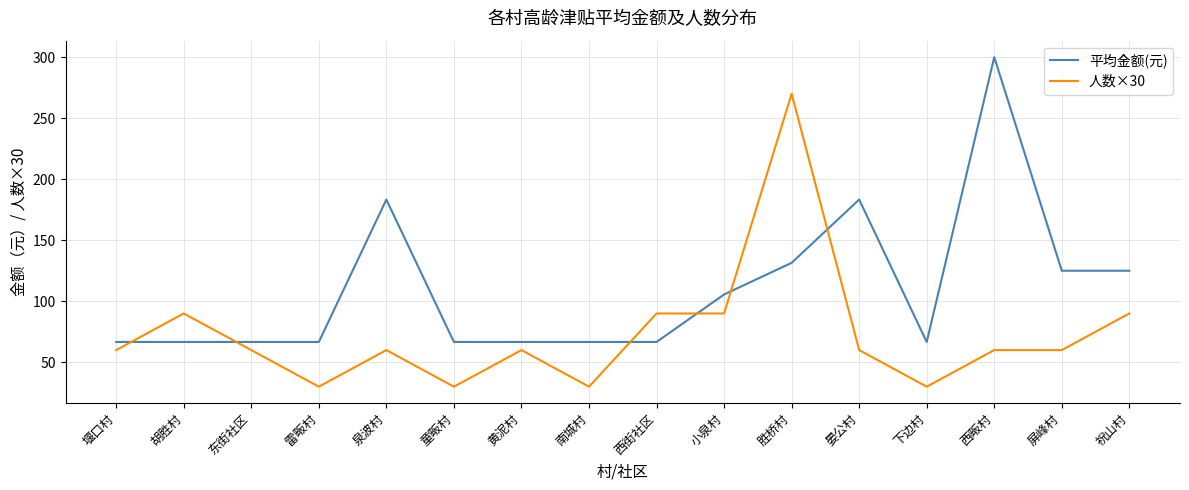

Rank the series by their average value, from highest to lowest.

平均金额(元), 人数×30